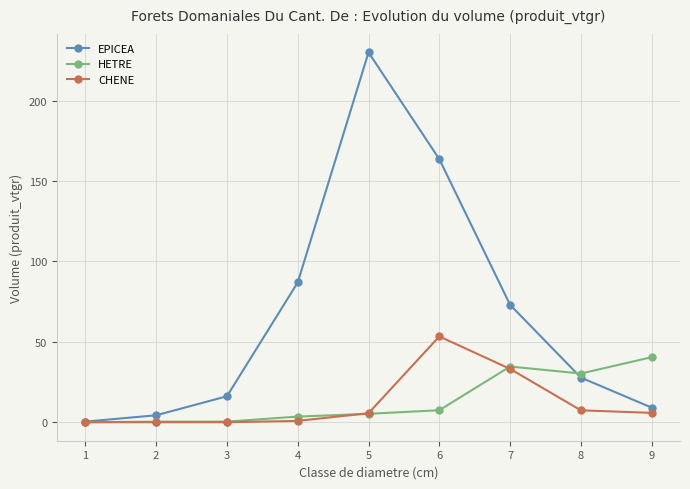

What is the difference between the highest and lowest values at 7?

39.8